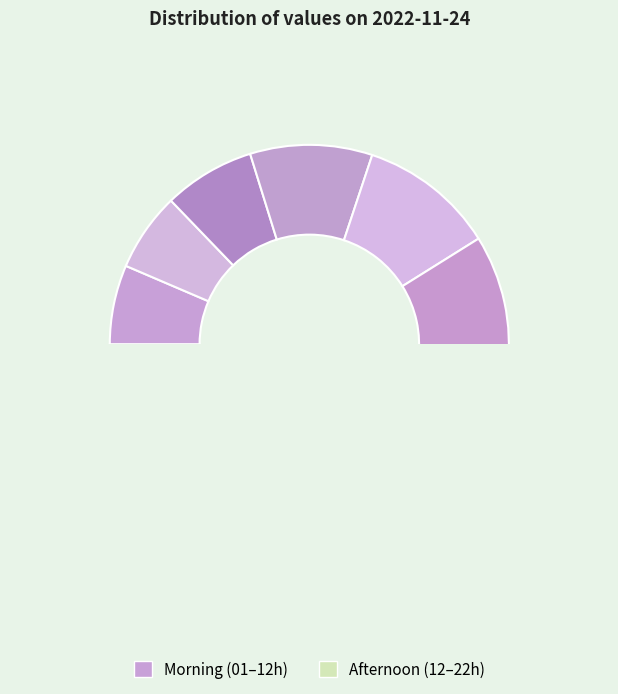

To the nearest percent, what portion does 2022-11-24T13:17:30.377Z represent?

11%